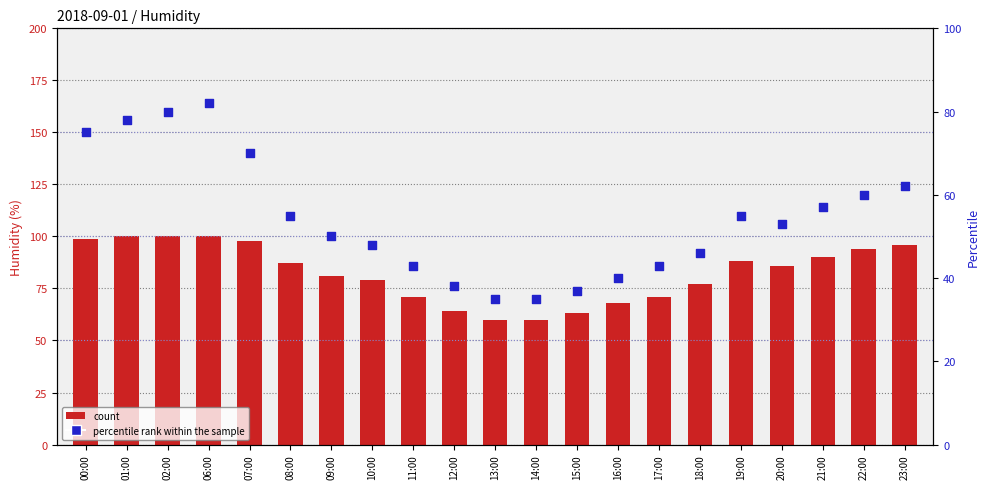

At which category is the sum across all series the highest?

06:00